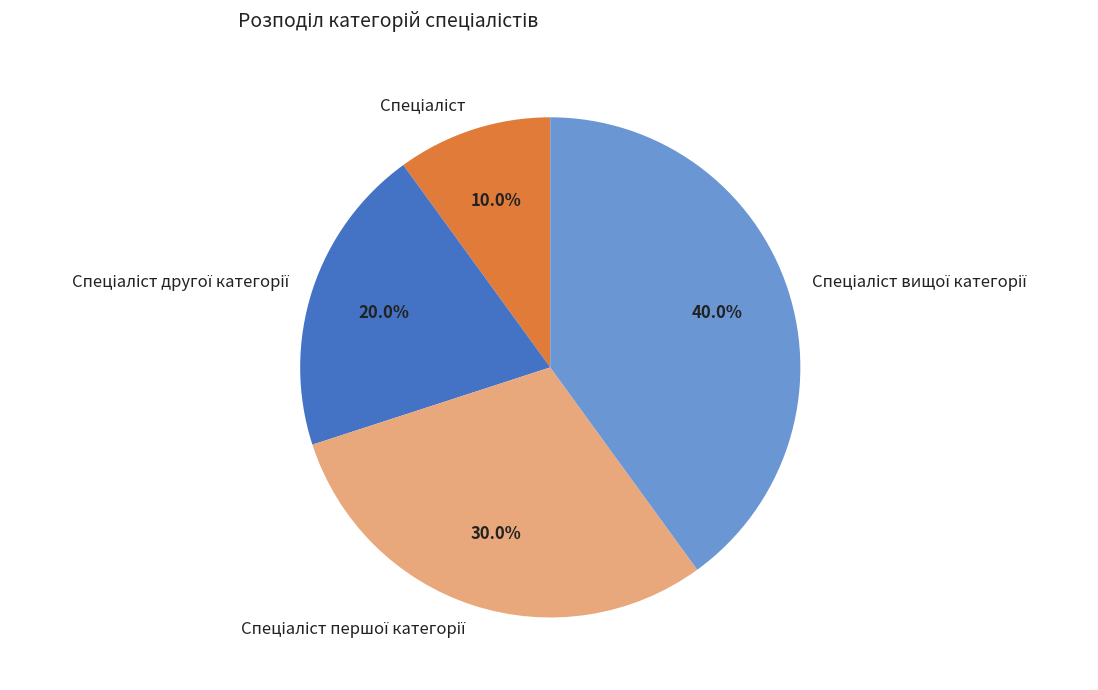

Count the number of slices in the pie.

4